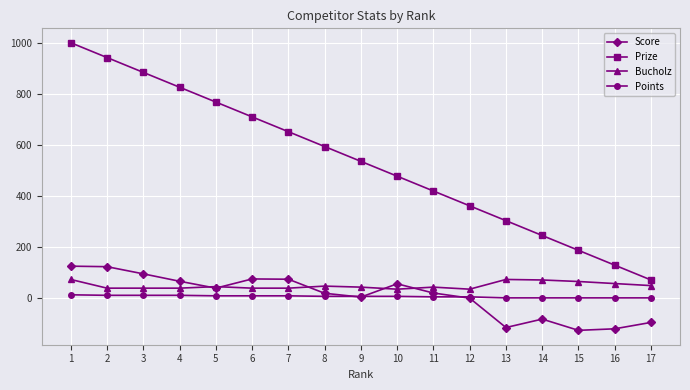

True or false: Prize and Score cross at least once.

False